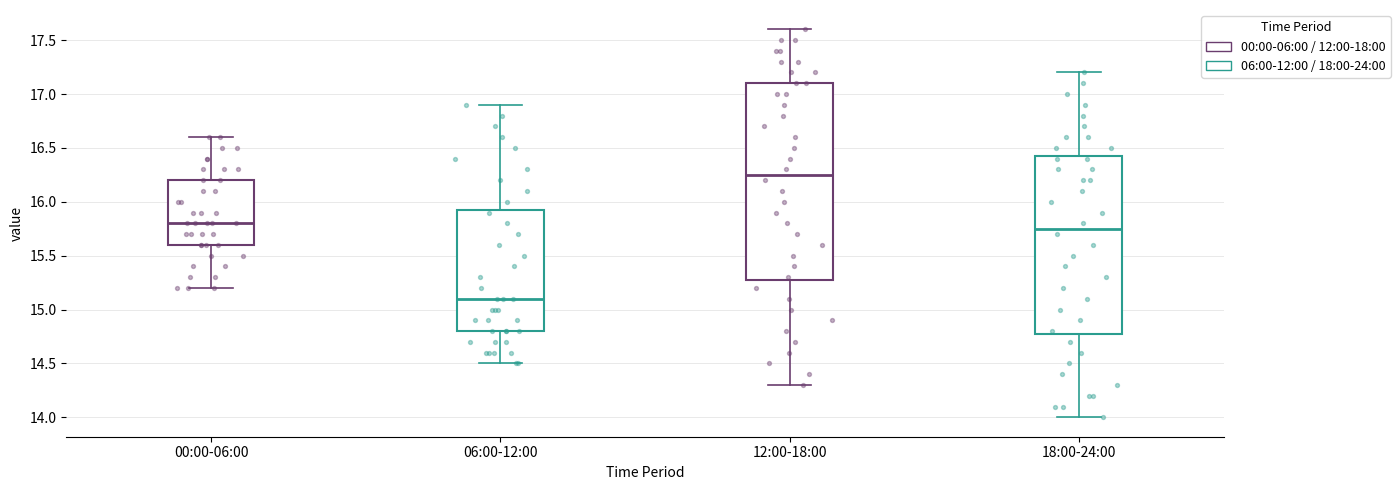

Reading left to right, transcribe this box plot: for each box, give where its median line is, the range the box spans, and where its two whiskers end, as read against the y-axis. The values are not printed on the chart, so give them approximately, as read against the axis.

00:00-06:00: median 15.80, box 15.60 to 16.20, whiskers 15.20 to 16.60
06:00-12:00: median 15.10, box 14.80 to 15.95, whiskers 14.50 to 16.90
12:00-18:00: median 16.25, box 15.30 to 17.10, whiskers 14.30 to 17.60
18:00-24:00: median 15.75, box 14.80 to 16.45, whiskers 14.00 to 17.20